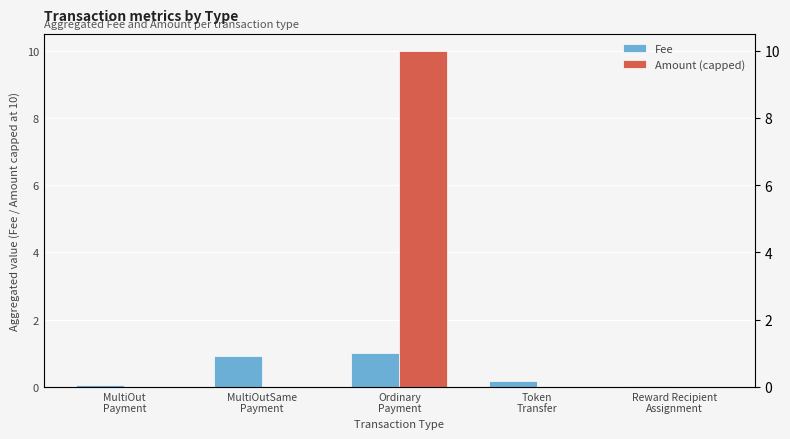

Is it true that Fee equals 0.5 at MultiOutSame
Payment?

False